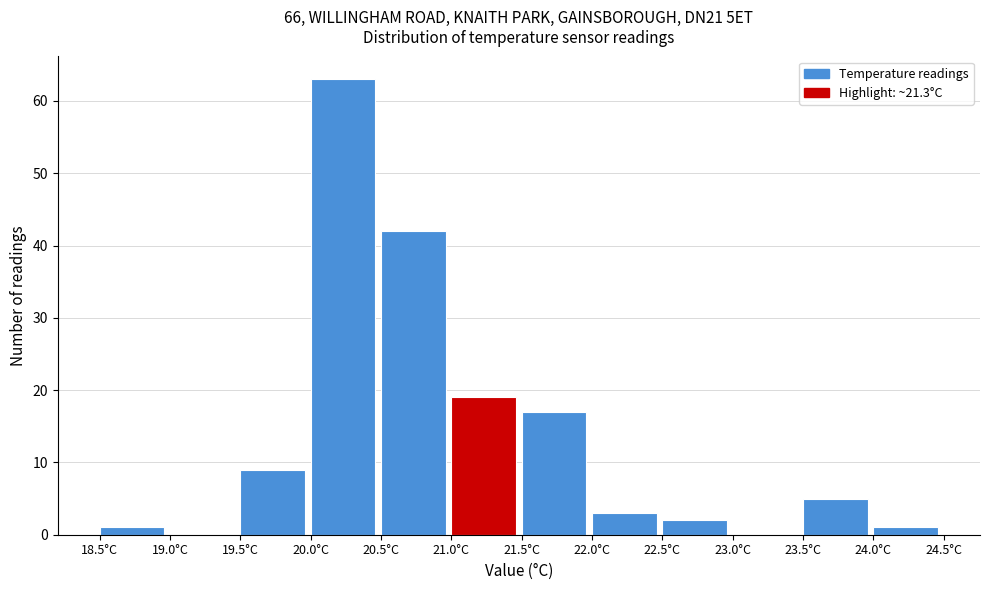

How tall is the bar that spans 22.5 to 23.0 on the x-axis? The values are not printed on the chart, so give them approximately, as read against the axis.

2